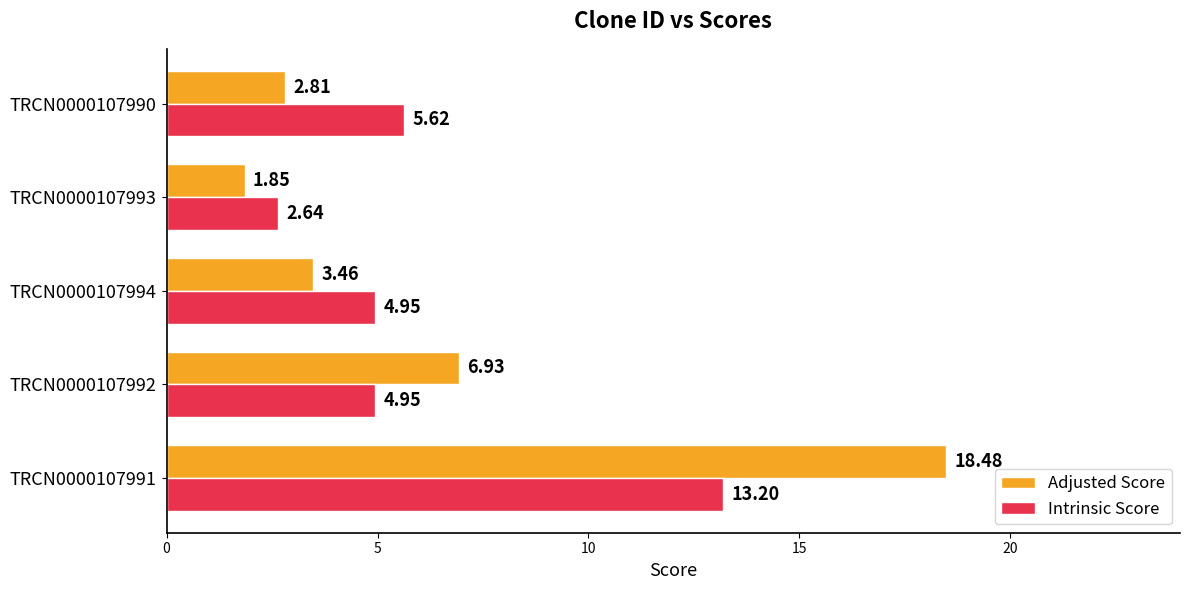

At how many categories does at least one series exceed 3?

4